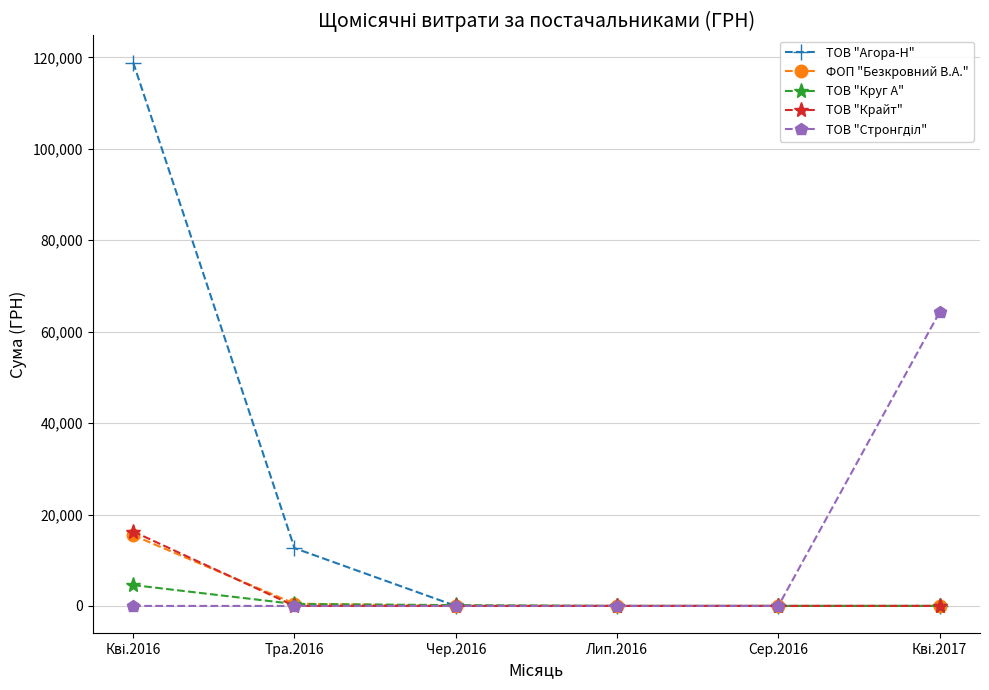

Which series has the largest total across all categories?

ТОВ "Агора-Н"